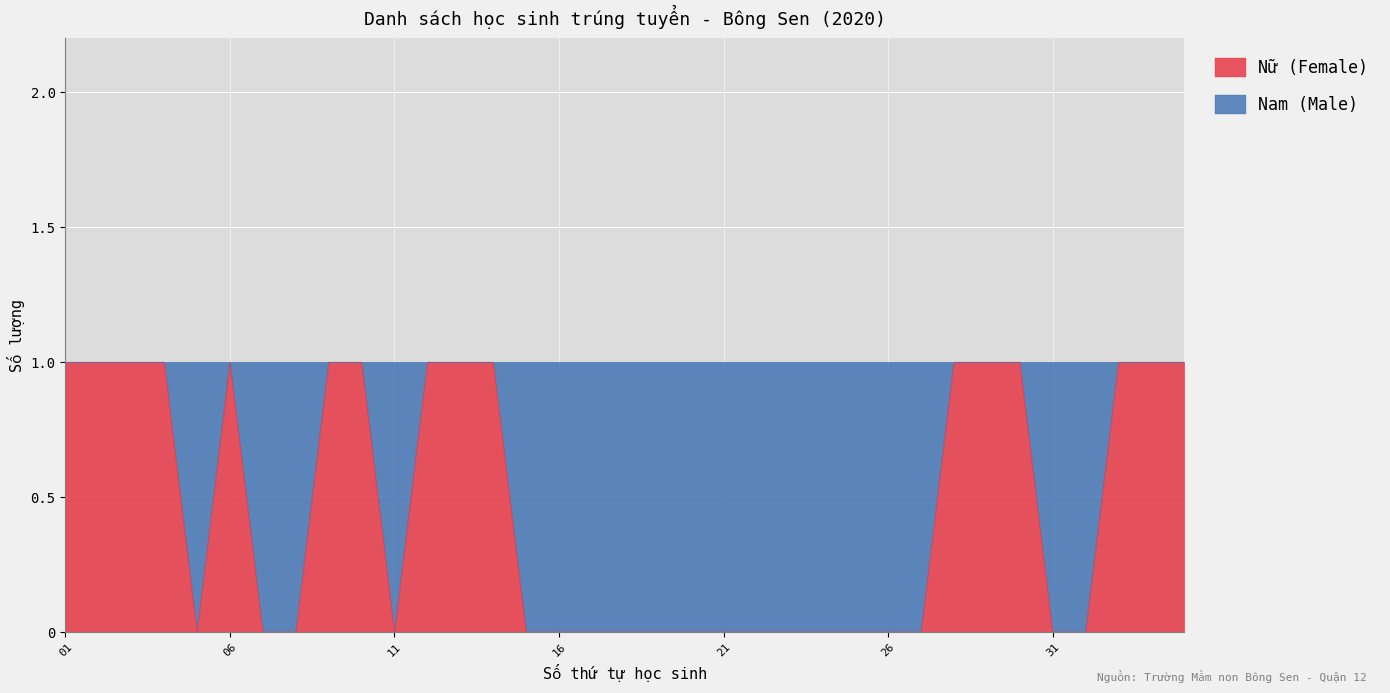

How many points are lower than both their immediate neighbors (excluding endpoints)?

2